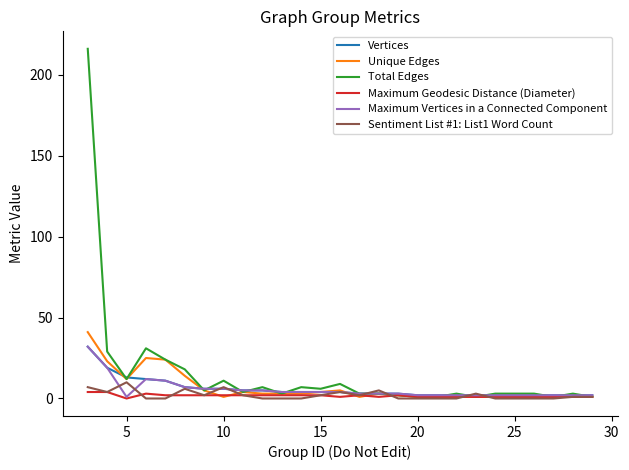

What is the difference between the maximum and minimum values in the Sentiment List #1: List1 Word Count series?

10